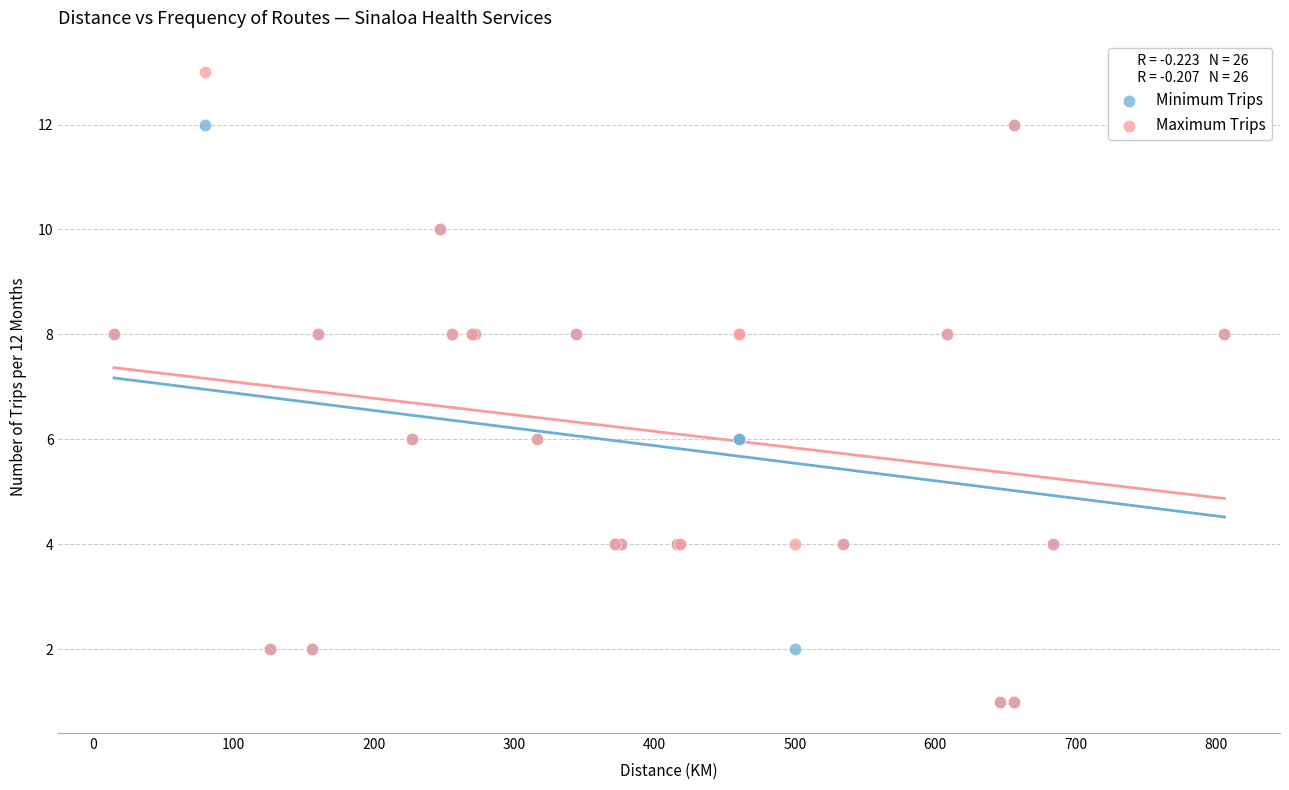

What are all the series names shown in the legend?

Minimum Trips, Maximum Trips